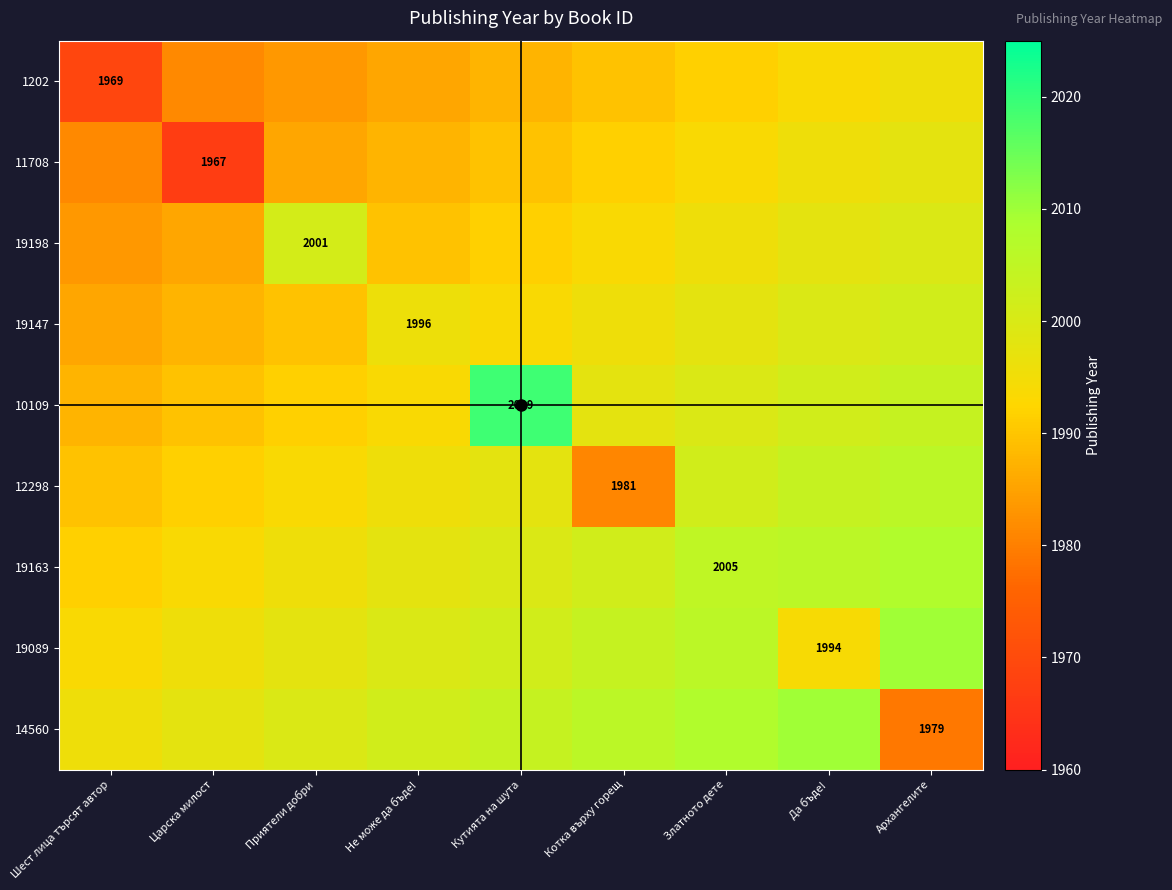

The value of 12298 at Котка върху горещ is 1362.0. True or false?

False